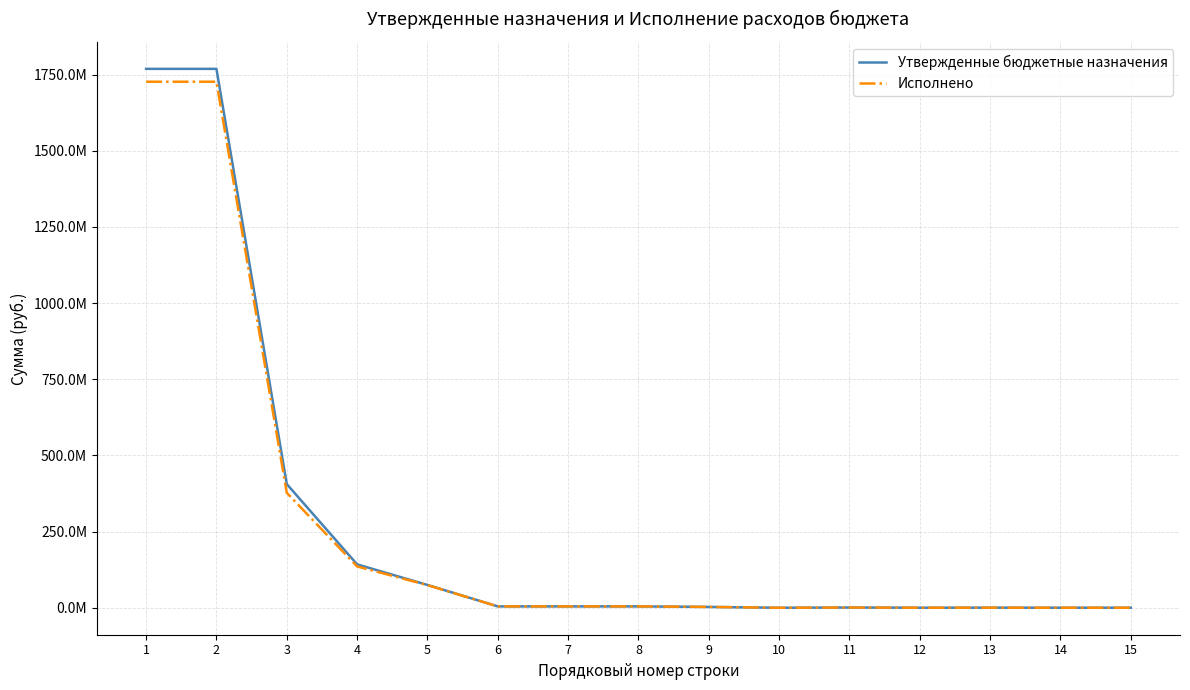

What are all the series names shown in the legend?

Утвержденные бюджетные назначения, Исполнено